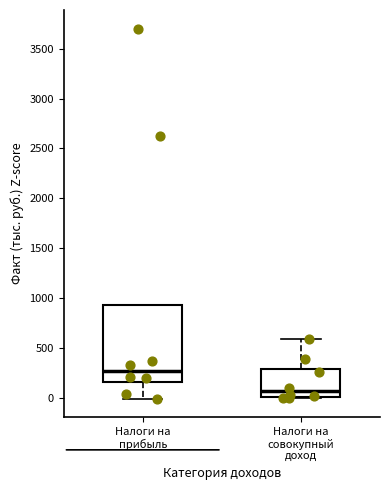

Which box's median line is the lowest?

Налоги на совокупный доход